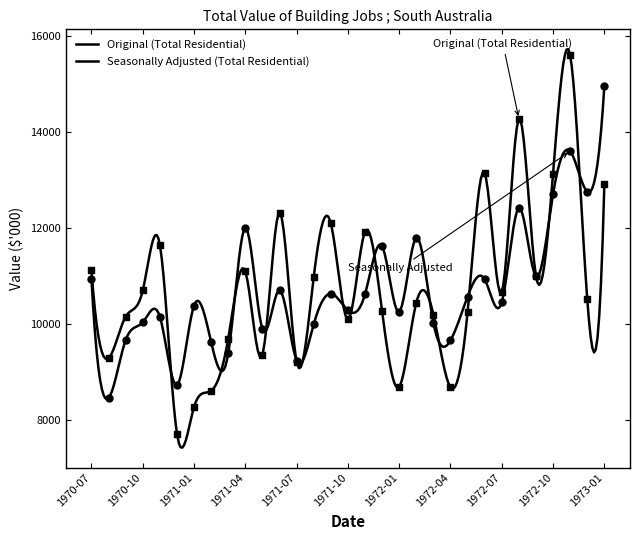

What is the total value across all series at 1972-07?

21132